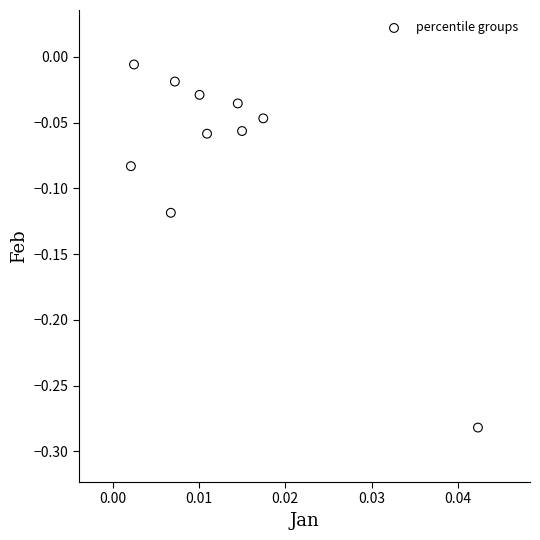

How many points are shown in the scatter plot?

10